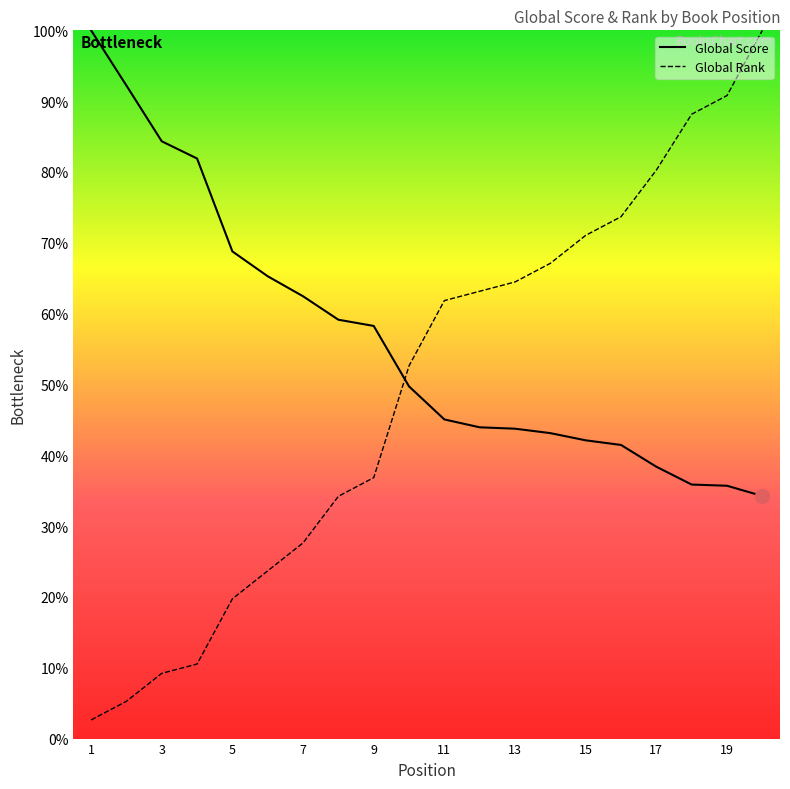

How many values in the Global Rank series exceed 61?

10